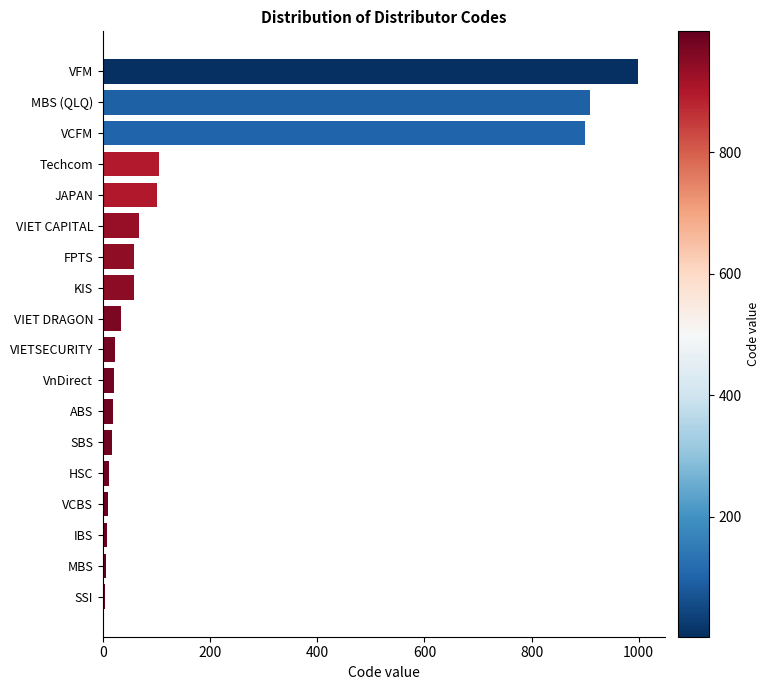

Between HSC and FPTS, which is larger?

FPTS